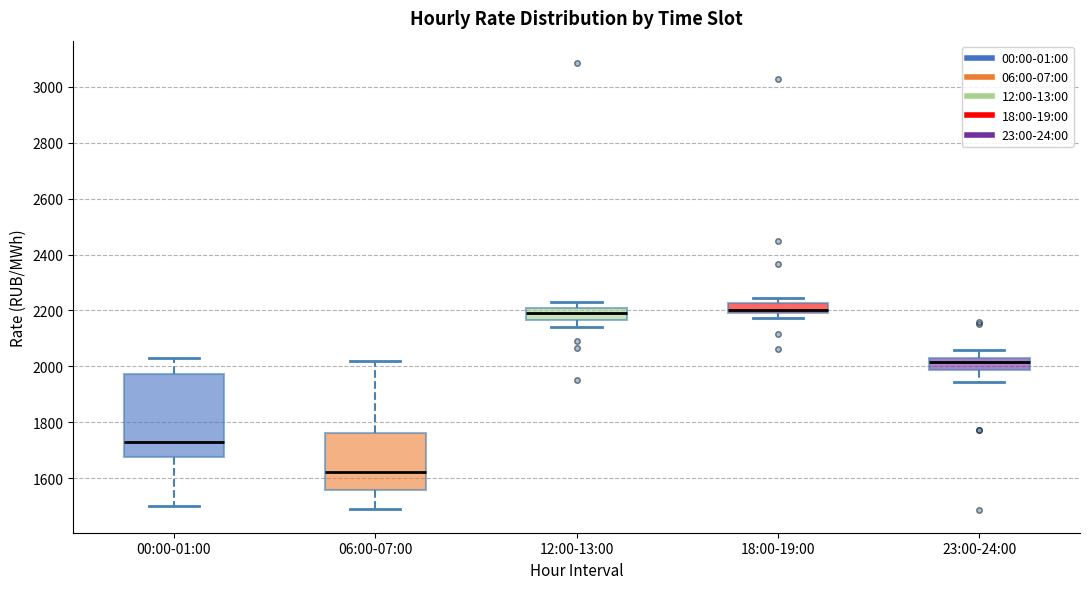

Reading left to right, transcribe this box plot: for each box, give where its median line is, the range the box spans, and where its two whiskers end, as read against the y-axis. The values are not printed on the chart, so give them approximately, as read against the axis.

00:00-01:00: median 1720, box 1680 to 1980, whiskers 1500 to 2040
06:00-07:00: median 1620, box 1560 to 1760, whiskers 1500 to 2020
12:00-13:00: median 2200 (inside the box), box 2160 to 2200, whiskers 2140 to 2220
18:00-19:00: median 2200 (just above the box's lower edge), box 2200 to 2220, whiskers 2180 to 2240
23:00-24:00: median 2020, box 1980 to 2040, whiskers 1940 to 2060